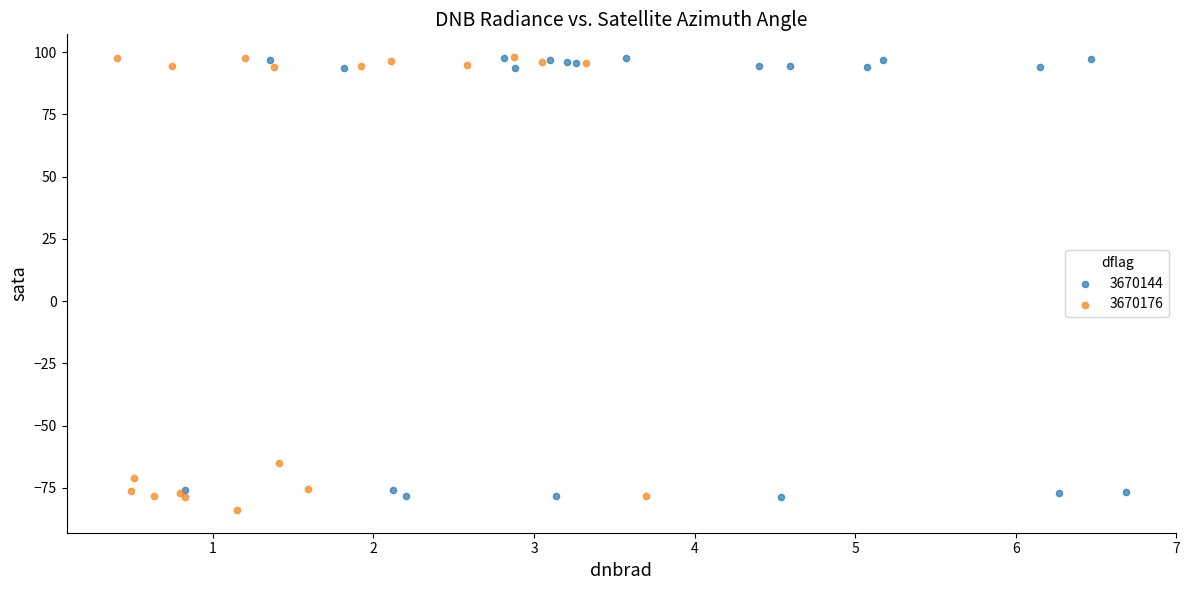

Which series reaches the minimum Y coordinate?

3670176